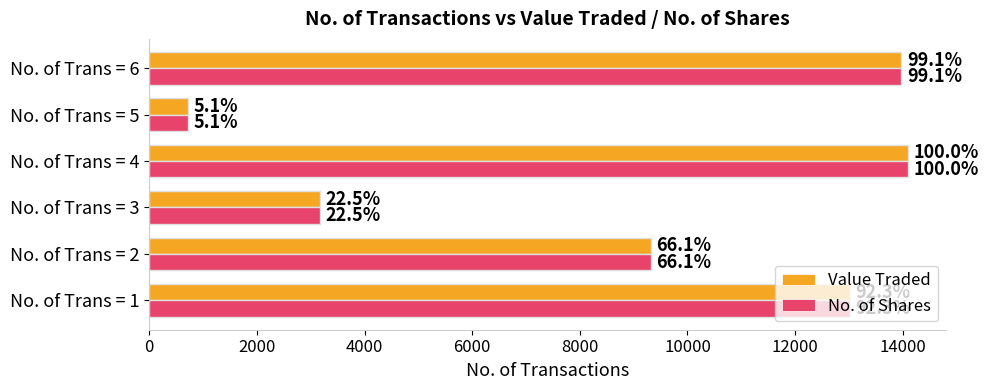

What are all the series names shown in the legend?

Value Traded, No. of Shares